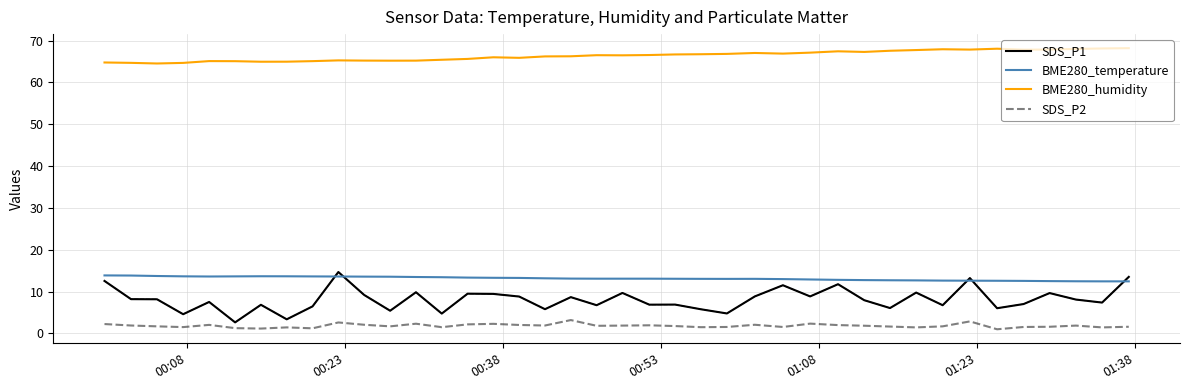

What is the difference between the maximum and minimum values in the BME280_humidity series?

3.7